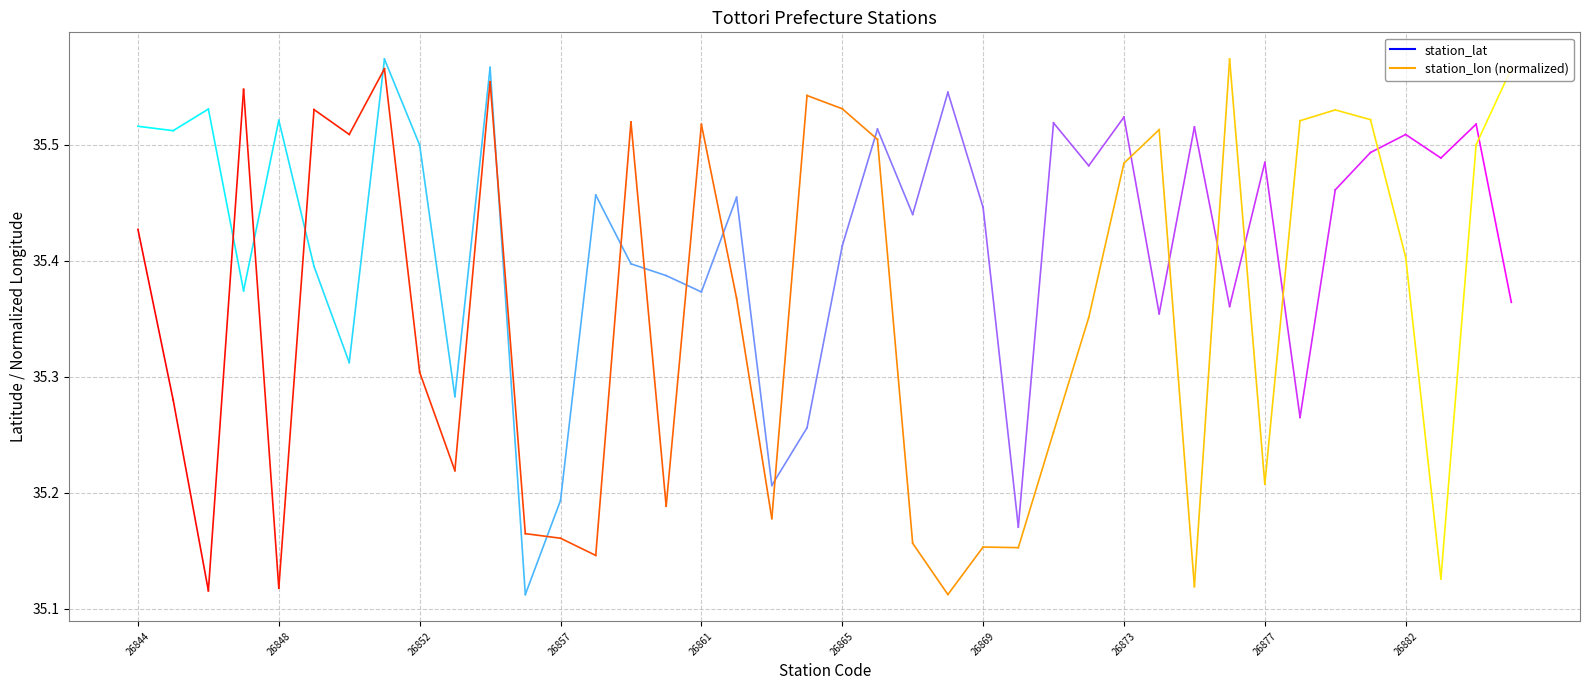

Rank the series at 26844 from lowest to highest value.

station_lon (normalized), station_lat